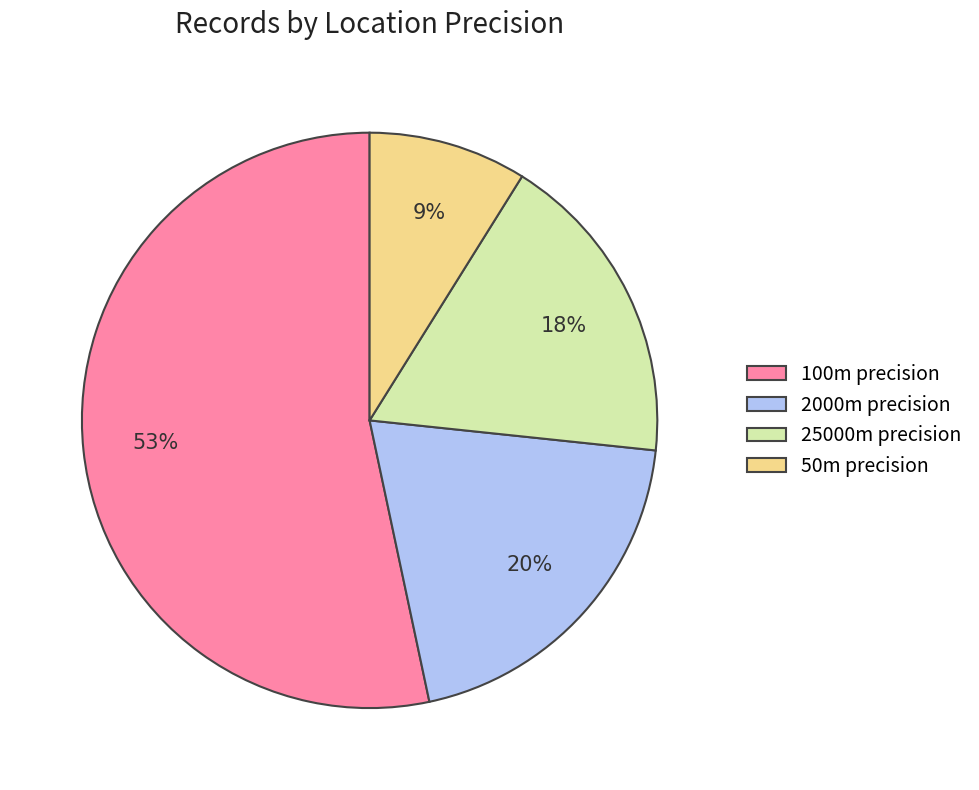

Is it true that 100m precision is 65% of the pie?

False